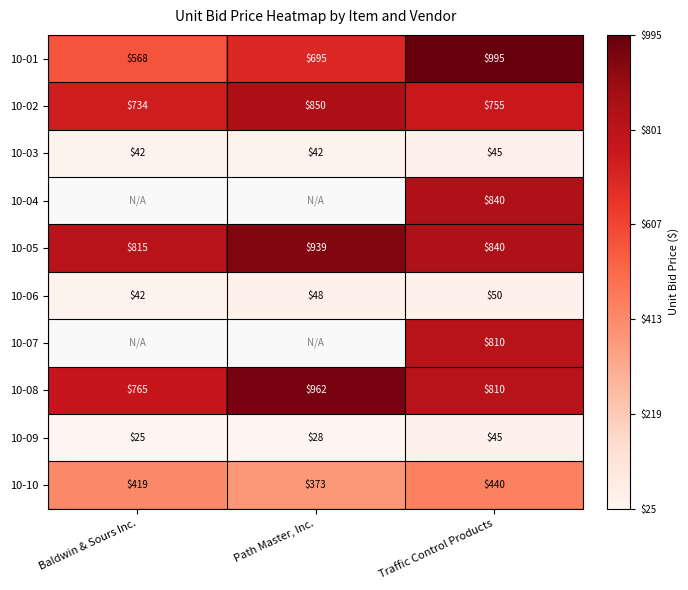

Rank the categories by 10-10 value from lowest to highest.

Path Master, Inc., Baldwin & Sours Inc., Traffic Control Products